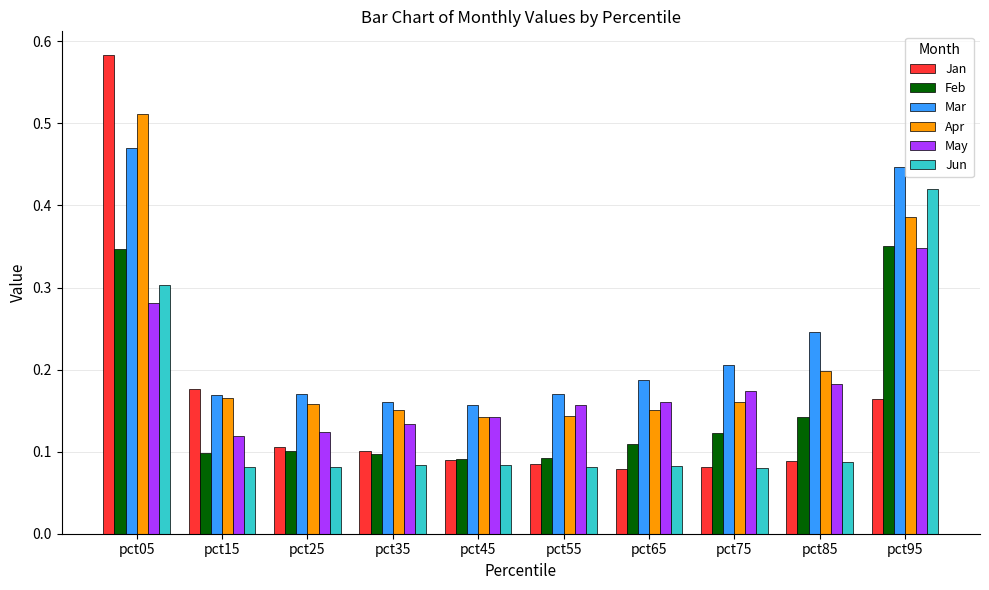

What is the total value across all series at pct35?

0.7